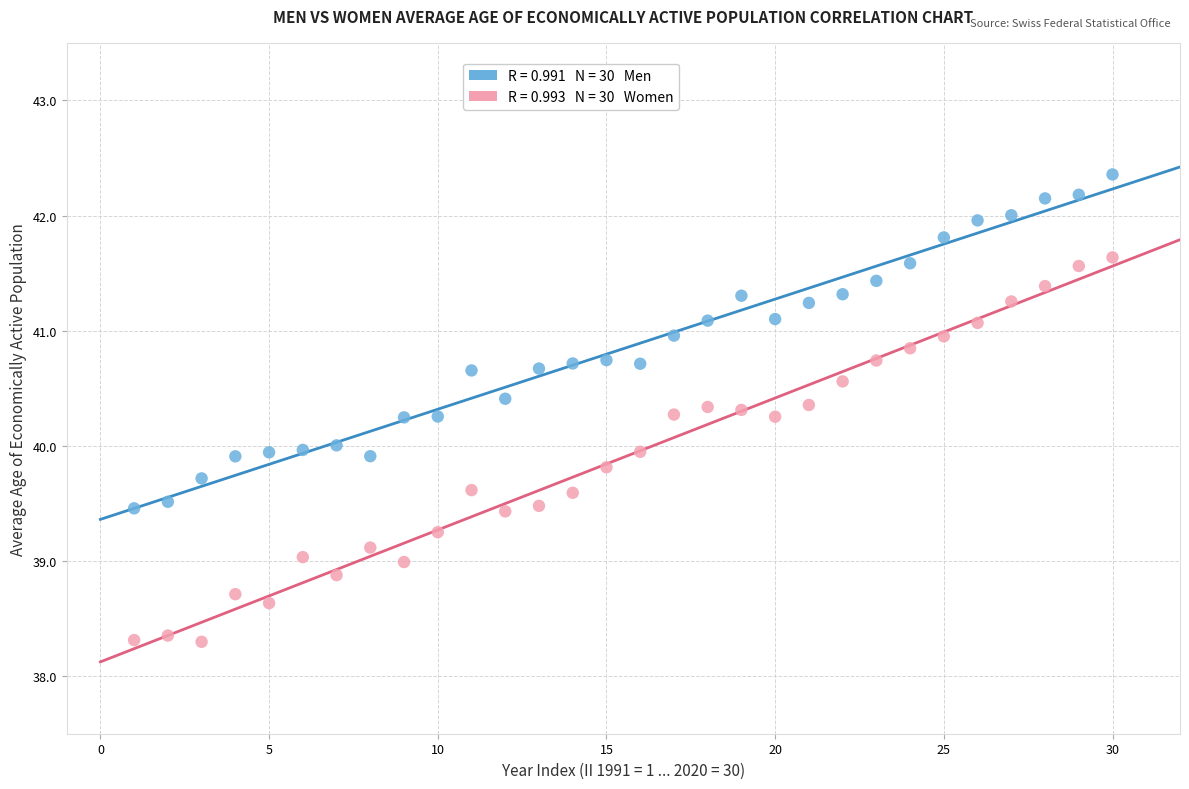

Across all data points, what is the range of X values (max minus min)?

29.0